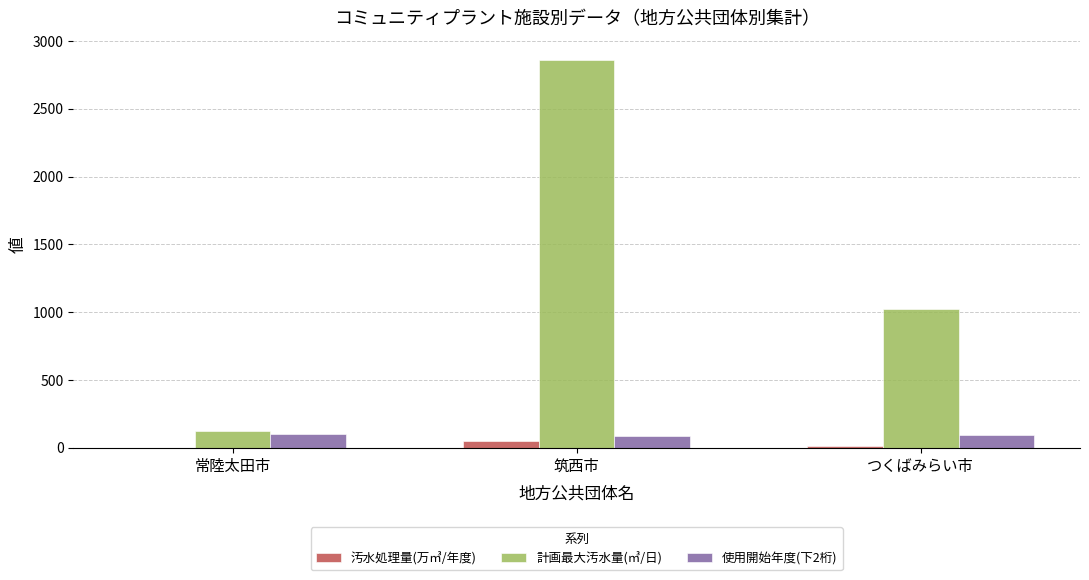

Is the value of 計画最大汚水量(㎥/日) at 常陸太田市 greater than the value of 汚水処理量(万㎥/年度) at 筑西市?

Yes